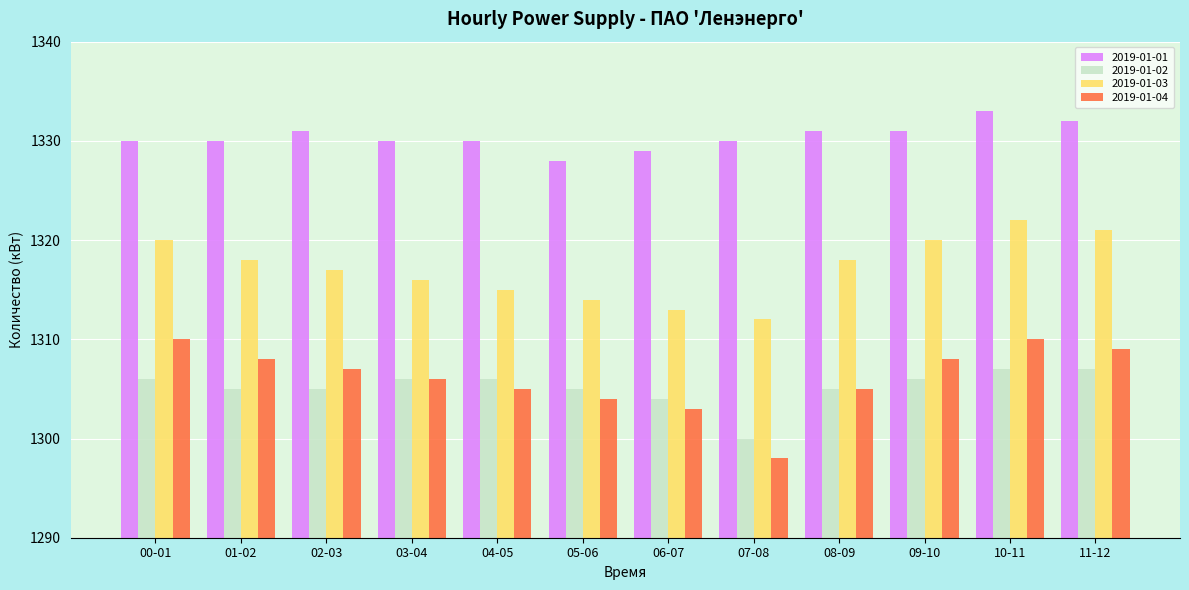

What is the sum of all 2019-01-04 values?

15673